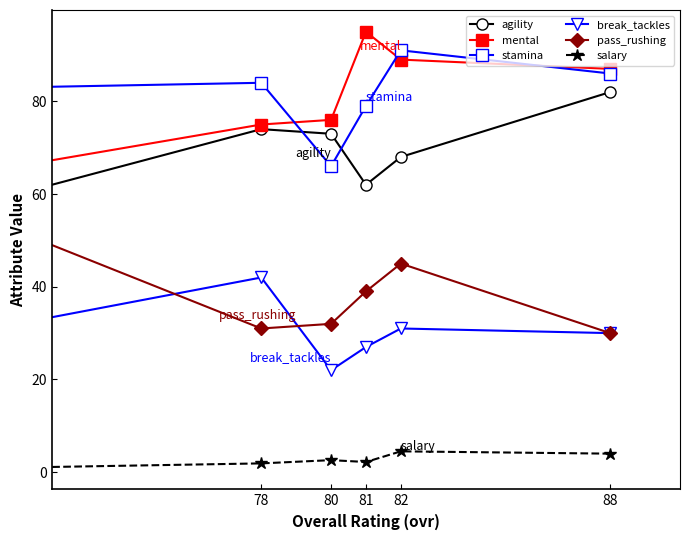

What is the average value of the mental series?

81.3